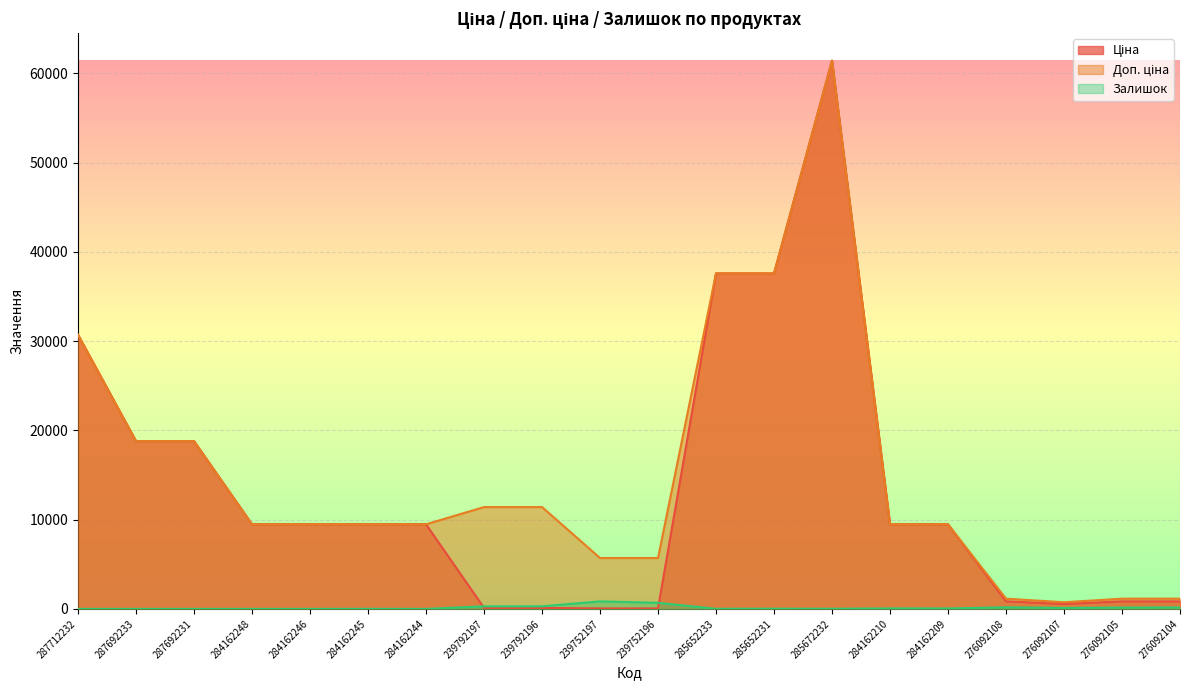

Where is the first local minimum for Залишок?

284162244